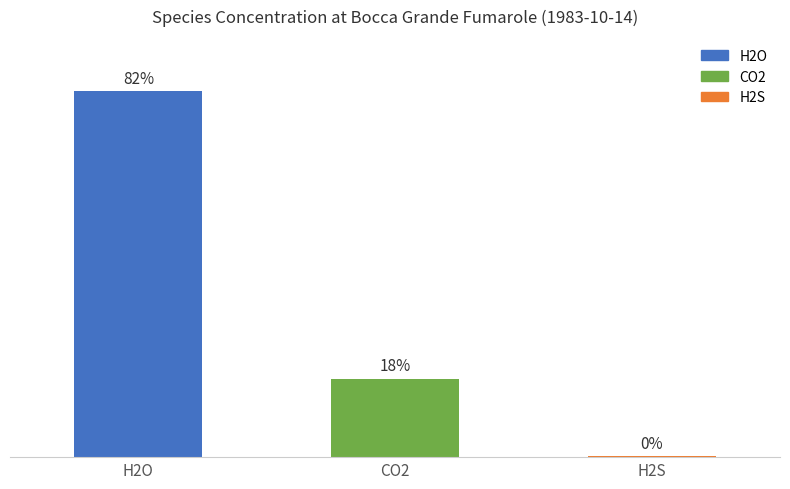

What position from the right is H2S?

1